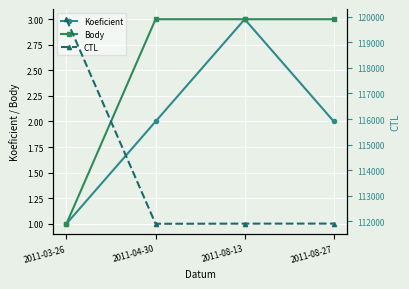

List the labels in order of Koeficient value, smallest first.

2011-03-26, 2011-04-30, 2011-08-27, 2011-08-13